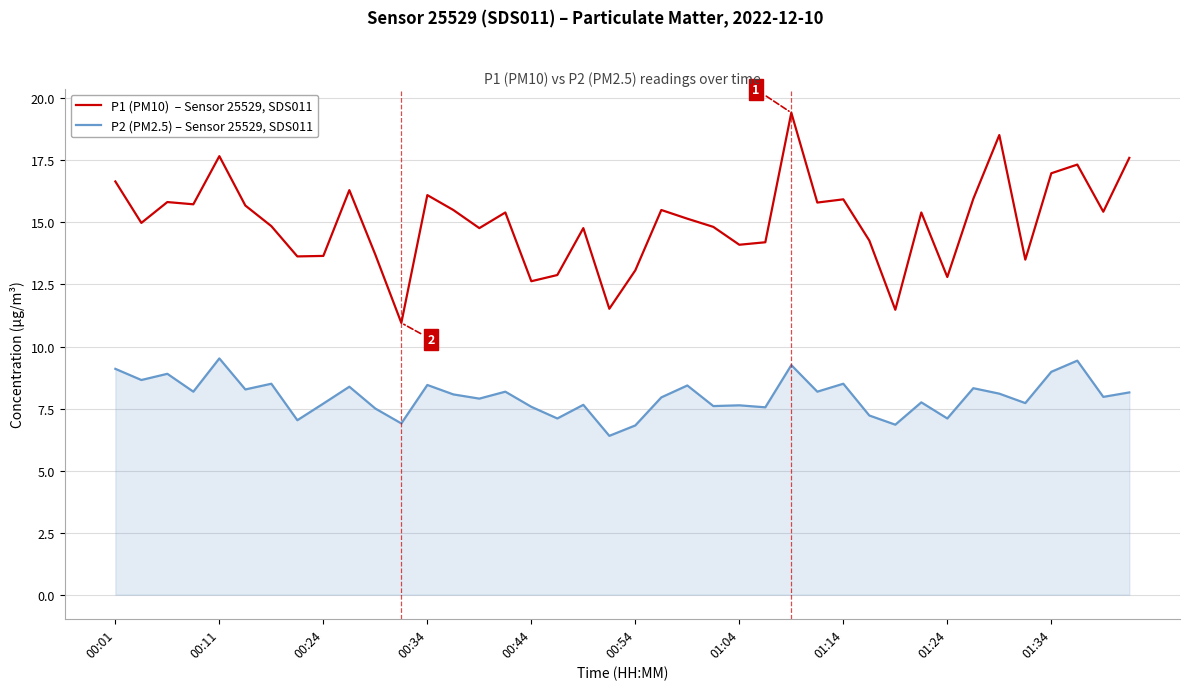

What is the maximum value shown in the chart?

19.4